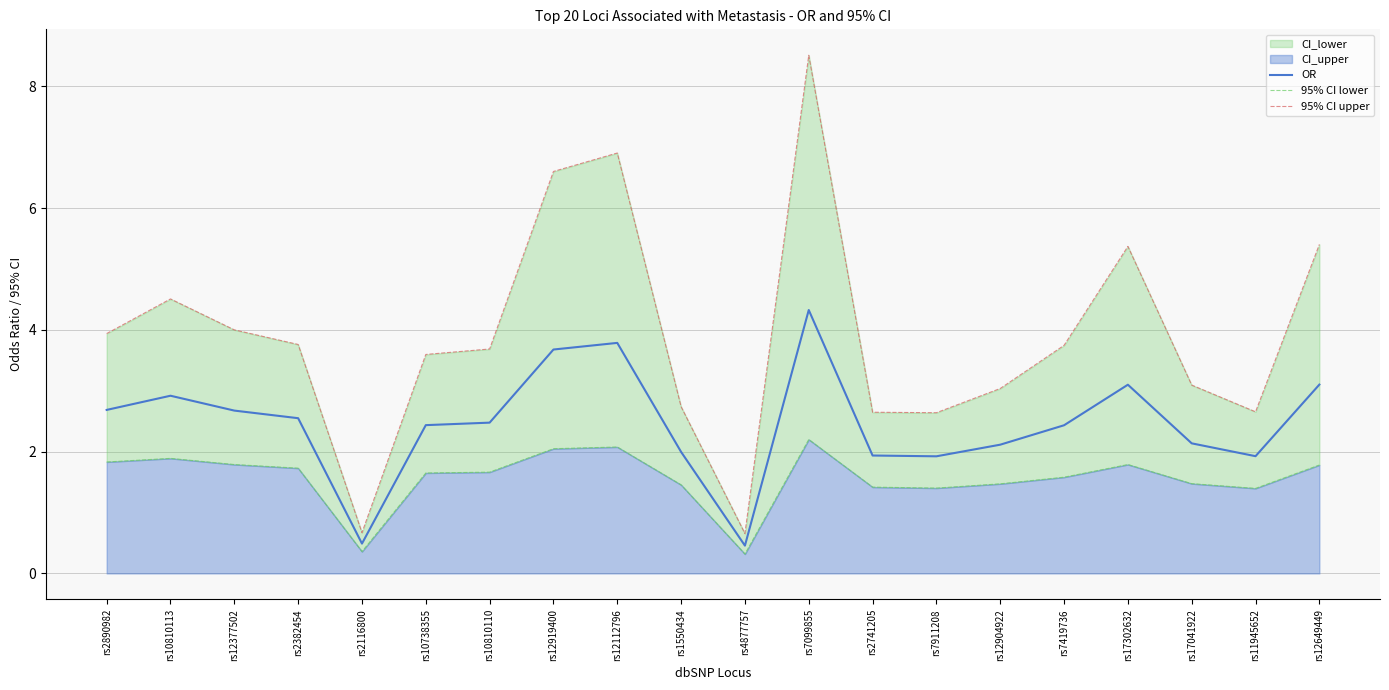

What is the sum of all 95% CI lower values?

31.3